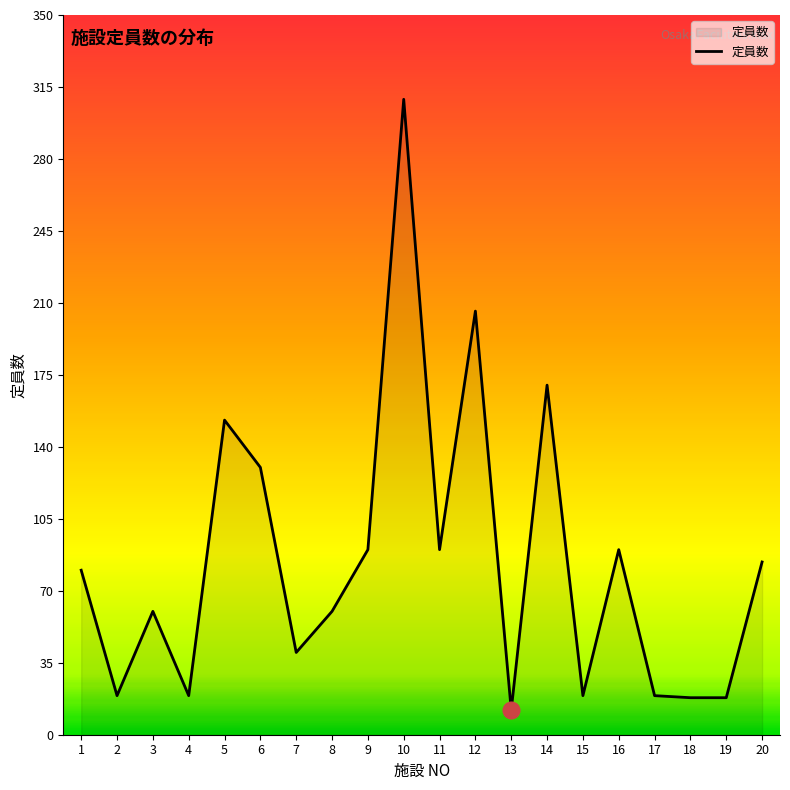

What is the change in value from 9 to 18?

-72